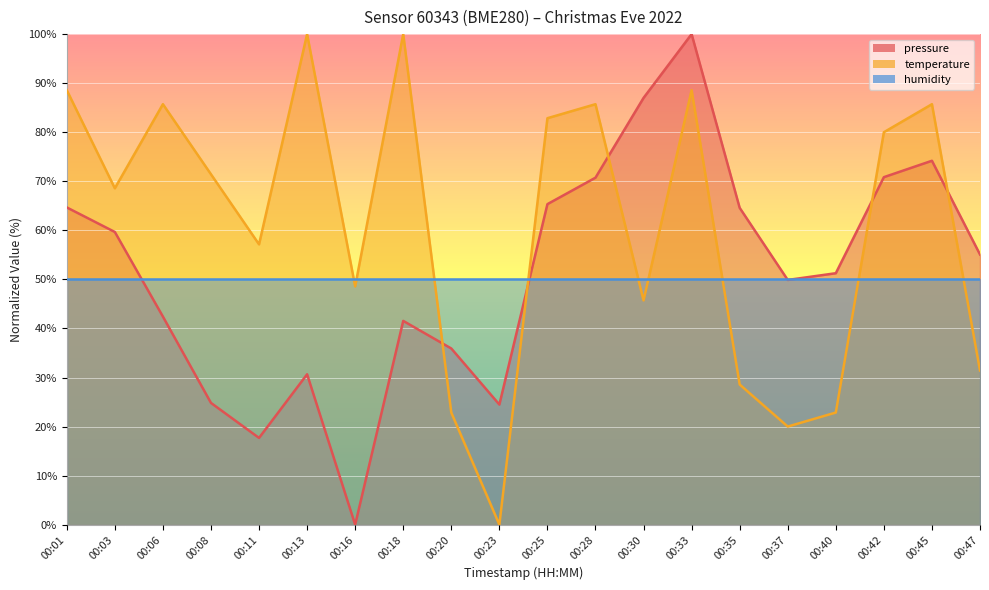

Does the chart display data point markers on the line(s)?

No